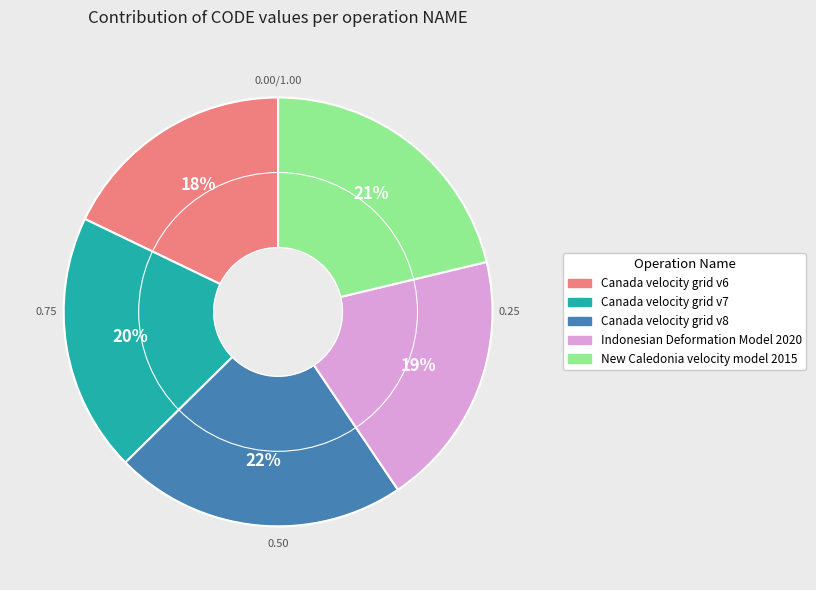

What is the ratio of the value at Indonesian Deformation Model 2020 to the value at Canada velocity grid v6?

1.1